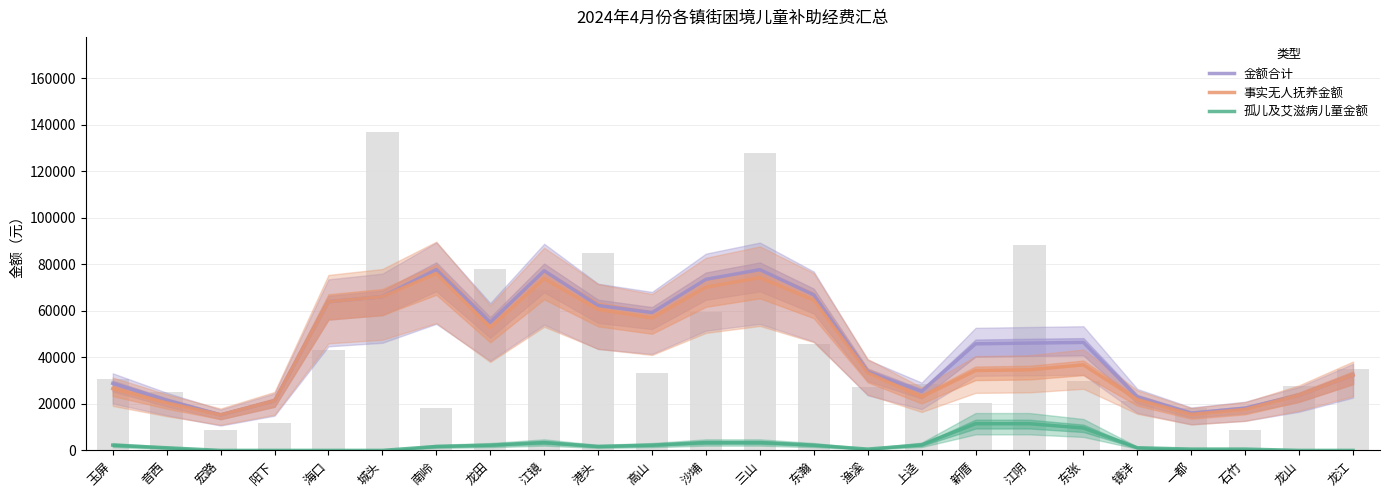

At how many categories does at least one series exceed 30500?

15